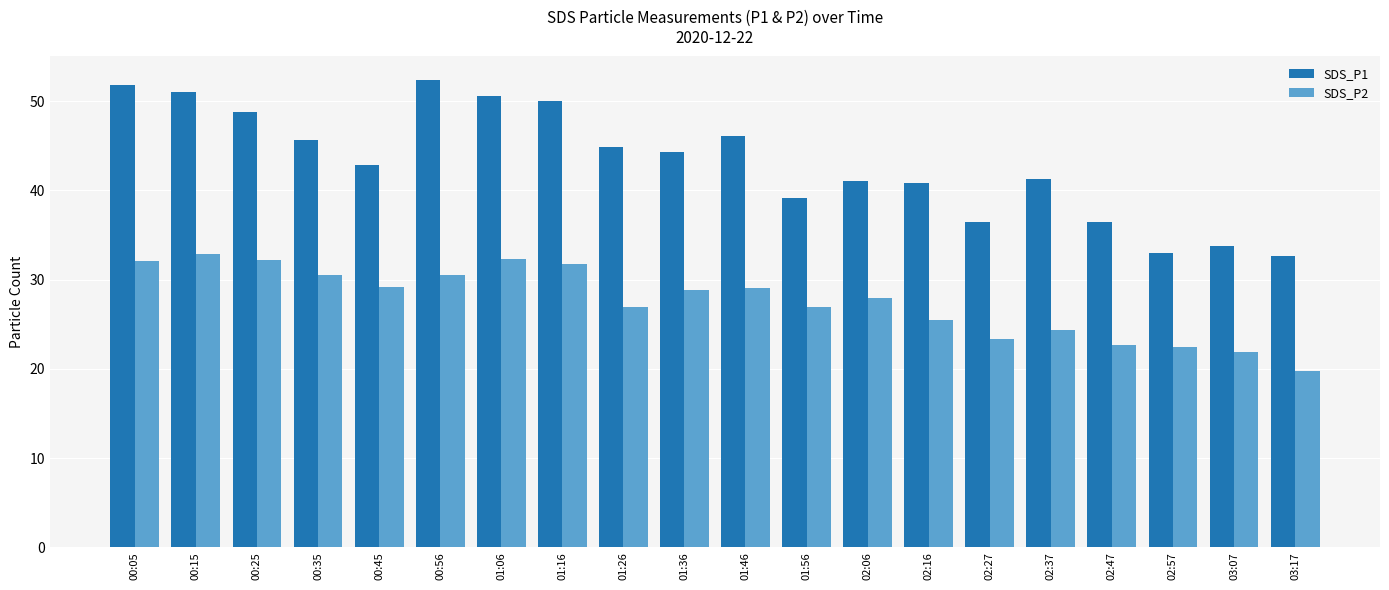

List the series in order of their peak value, lowest first.

SDS_P2, SDS_P1